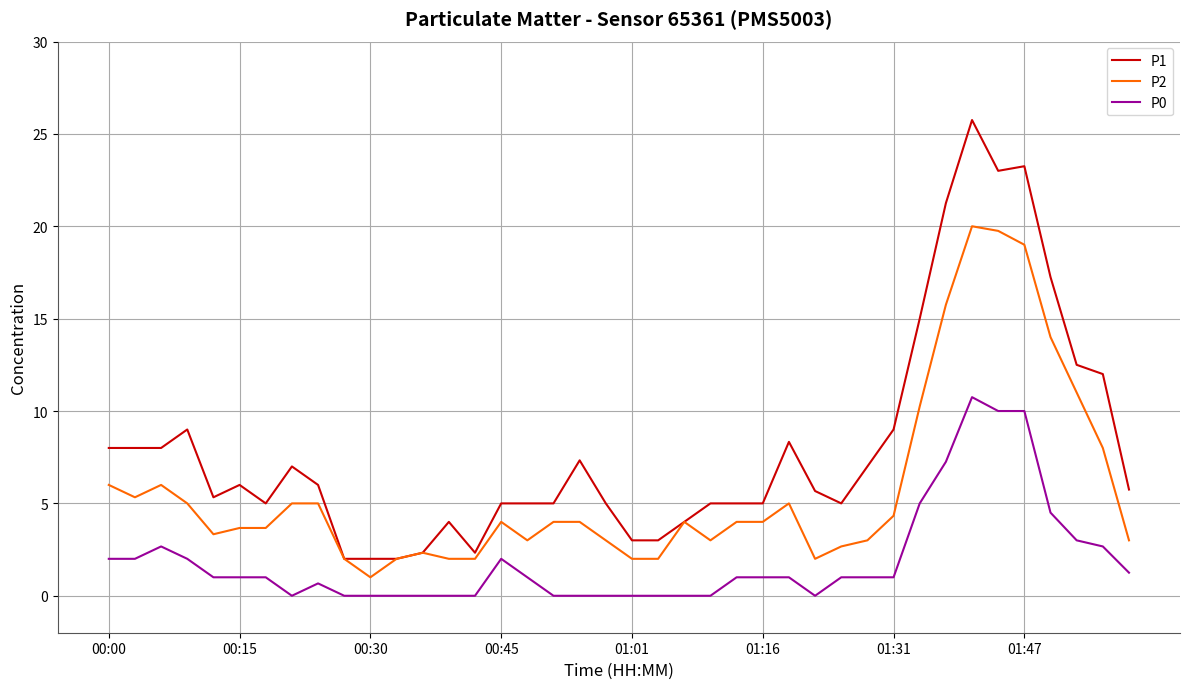

True or false: P1 and P0 cross at least once.

False